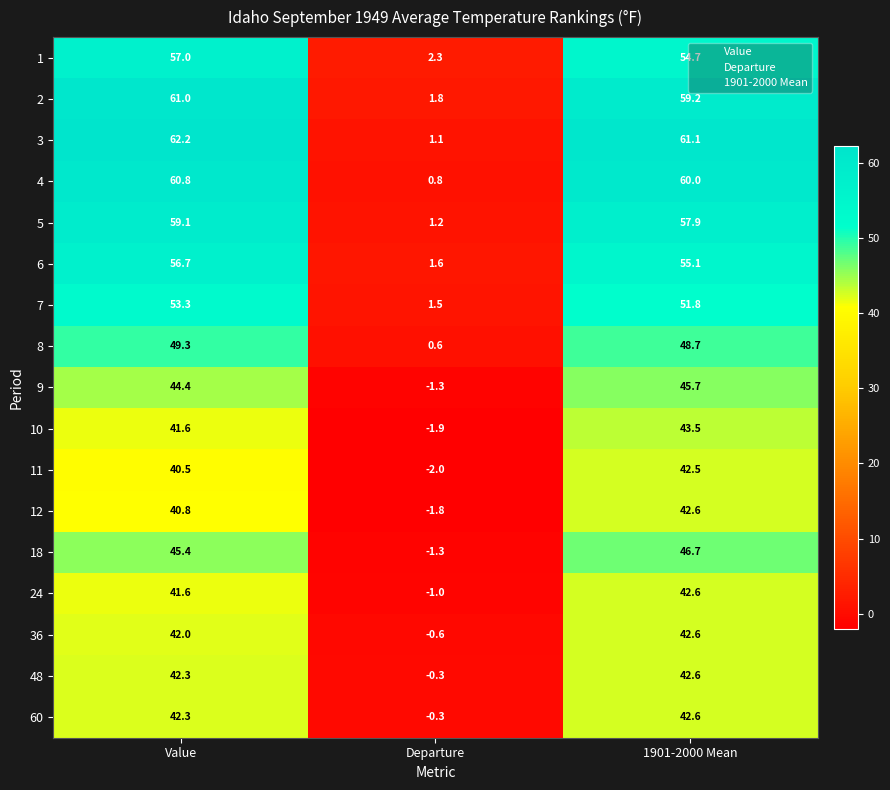

Where is 48 nearest to the value 21?

Value